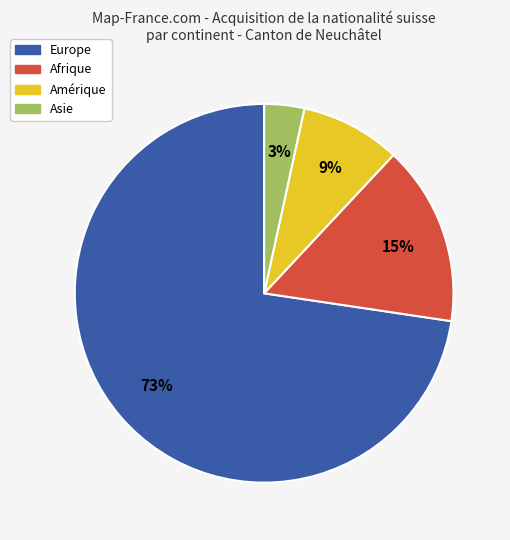

Count the number of slices in the pie.

4